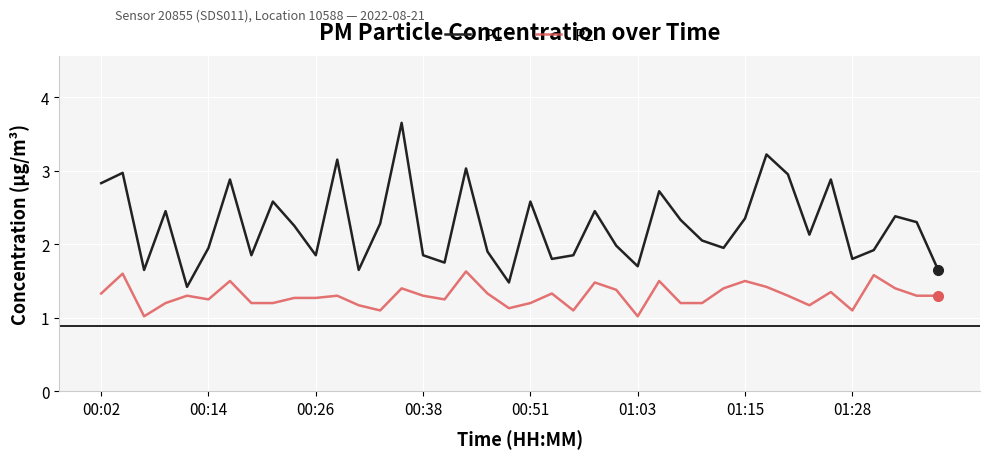

What is the minimum value shown in the chart?

1.0